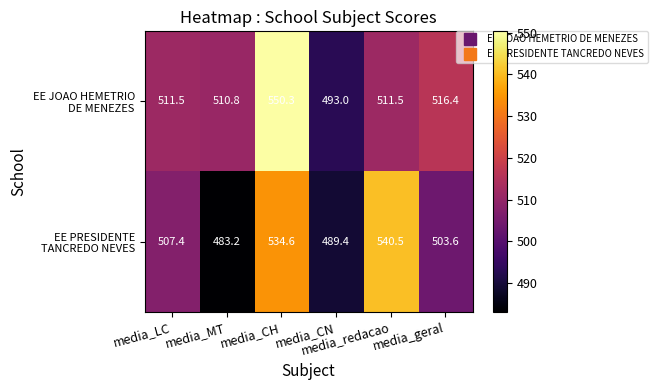

What is the greatest value displayed?

550.3